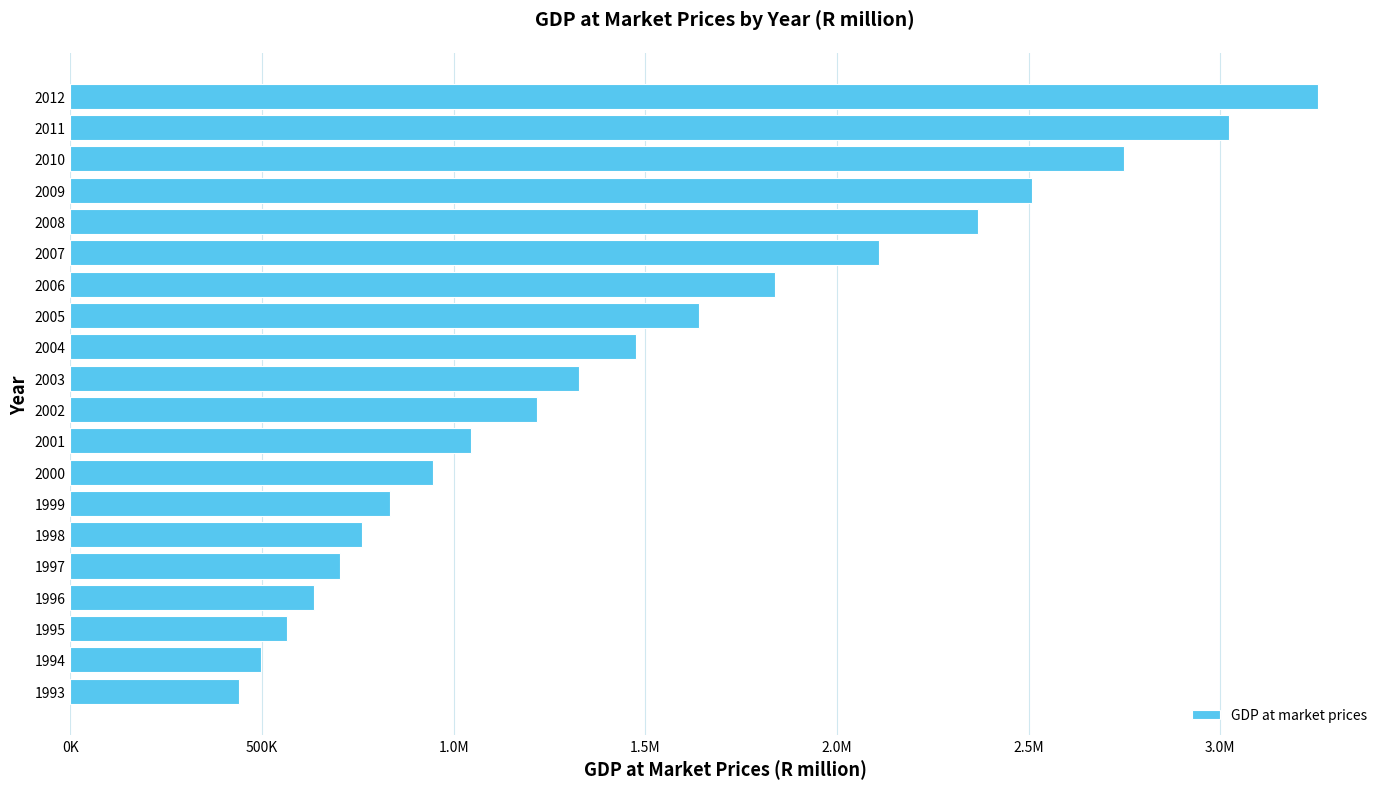

What is the difference between the second highest and second lowest values?

2527426.4